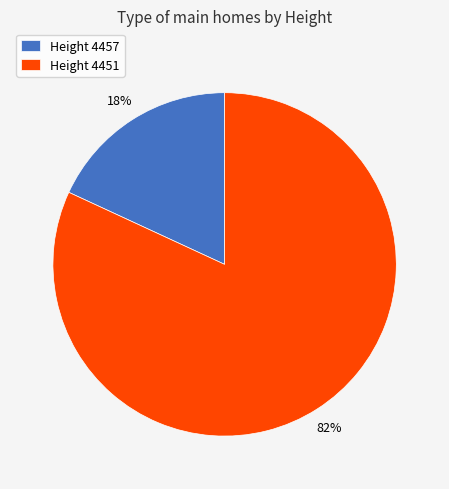

What is the smallest slice in the pie chart?

Height 4457